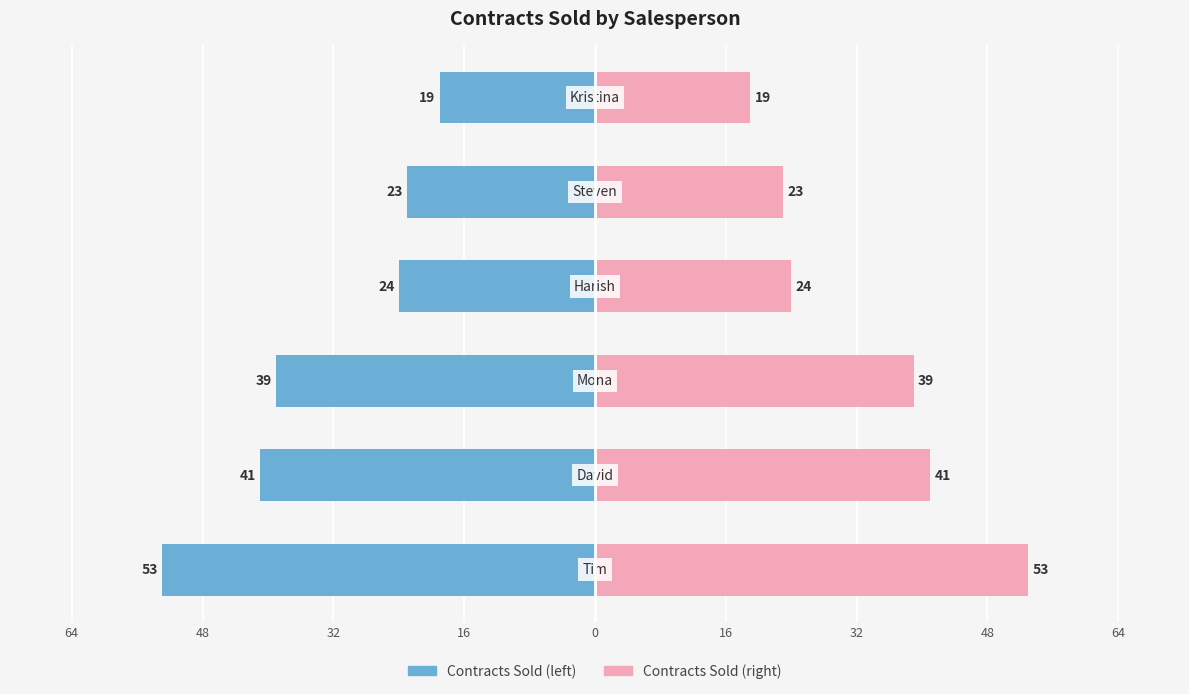

At how many categories does at least one series exceed -39?

6